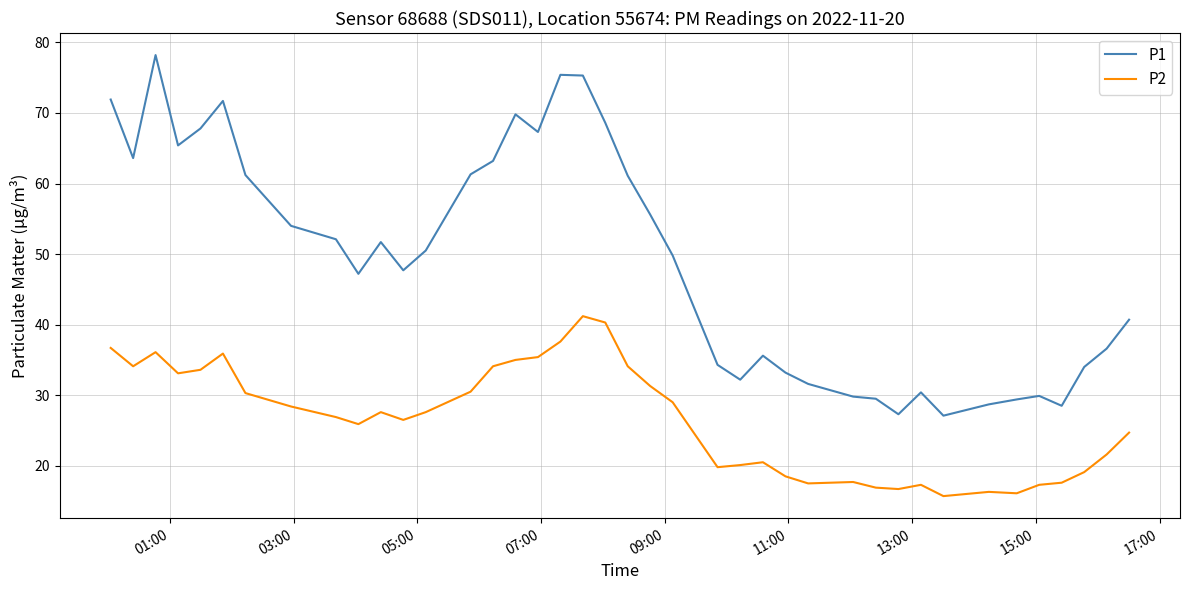

Does the chart display data point markers on the line(s)?

No